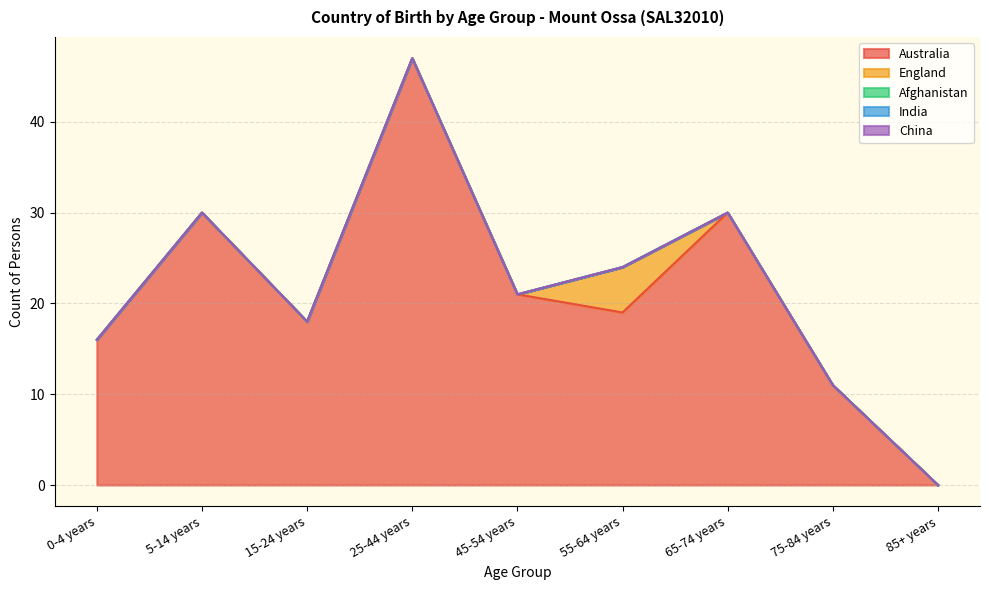

True or false: England and Afghanistan intersect in this chart.

False